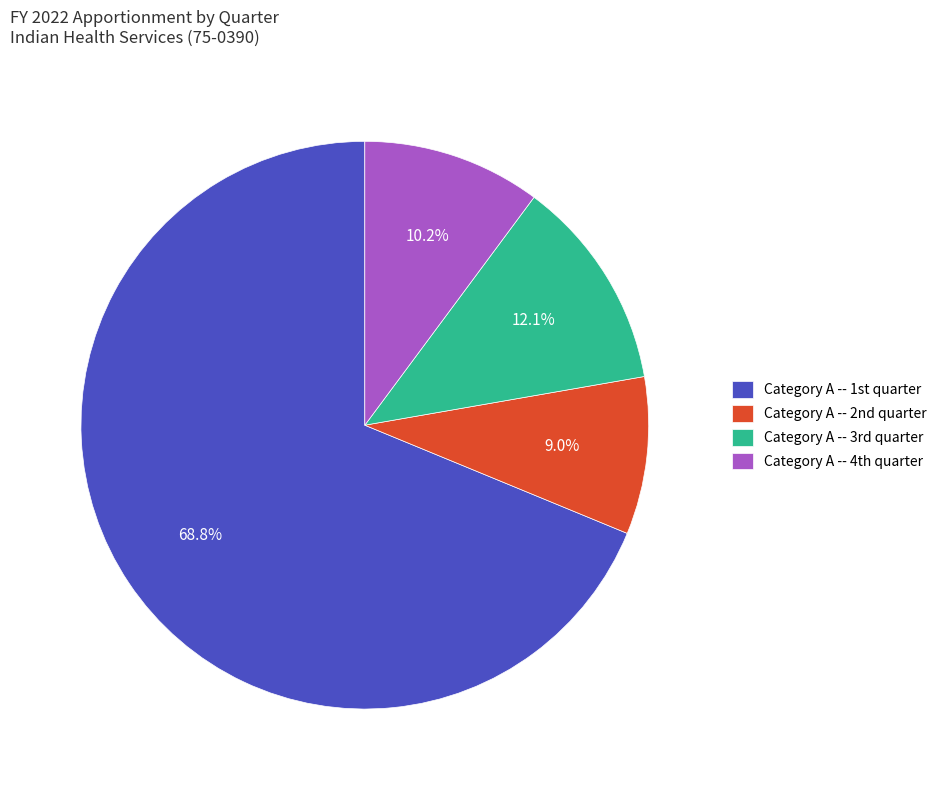

Count the number of slices in the pie.

4